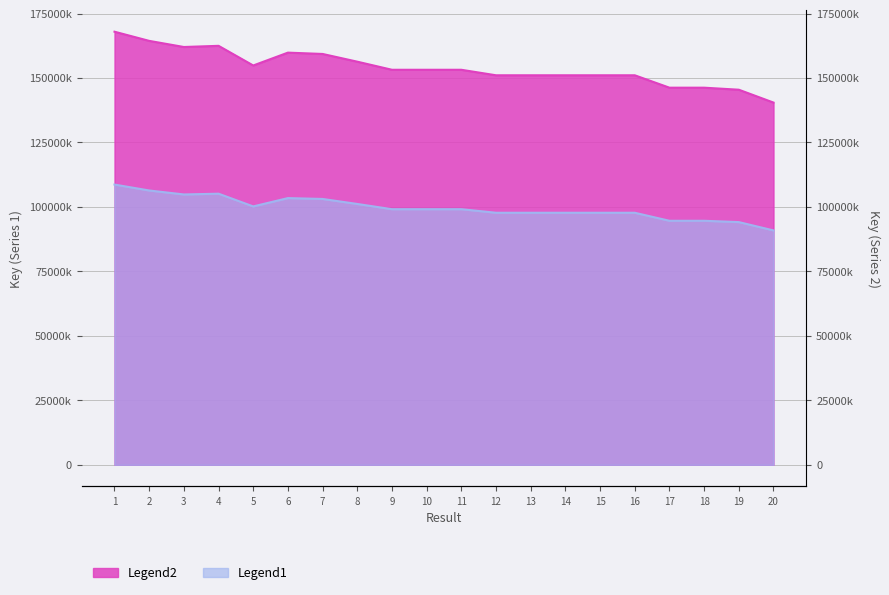

True or false: Legend2 has a value of 162027504.9 at 3.

True